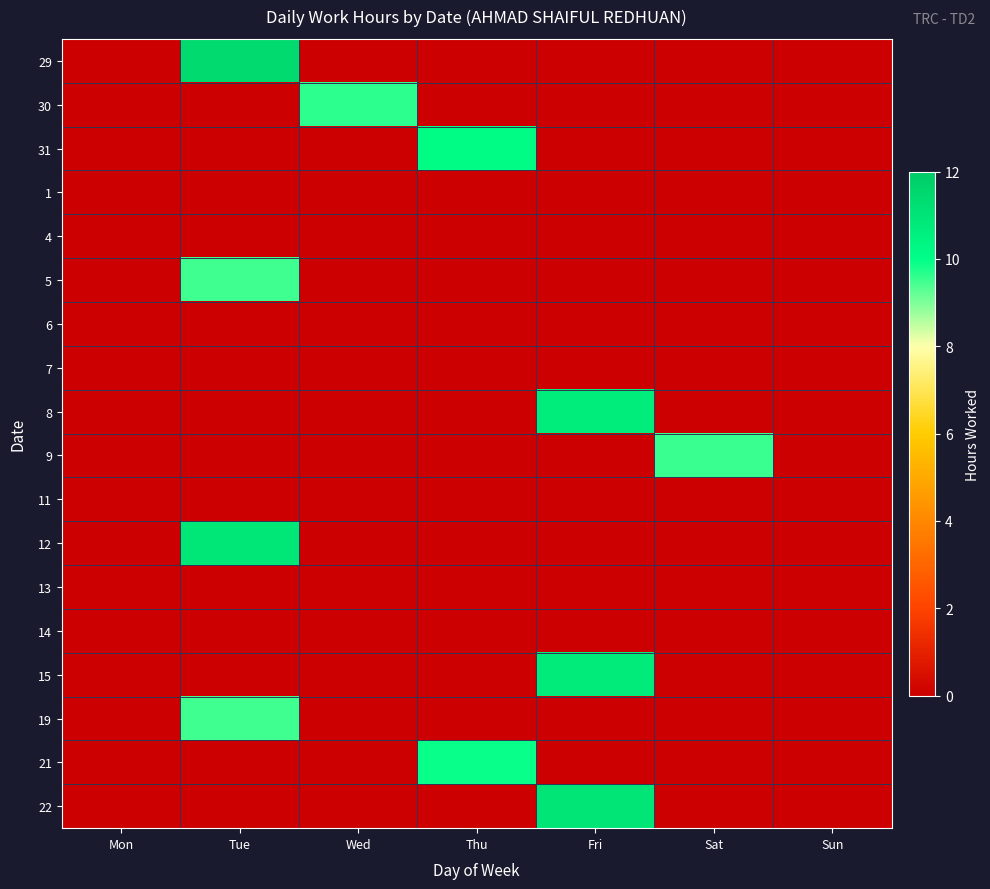

List the series in order of their peak value, highest first.

29, 22, 12, 15, 8, 31, 21, 30, 9, 19, 5, 1, 4, 6, 7, 11, 13, 14